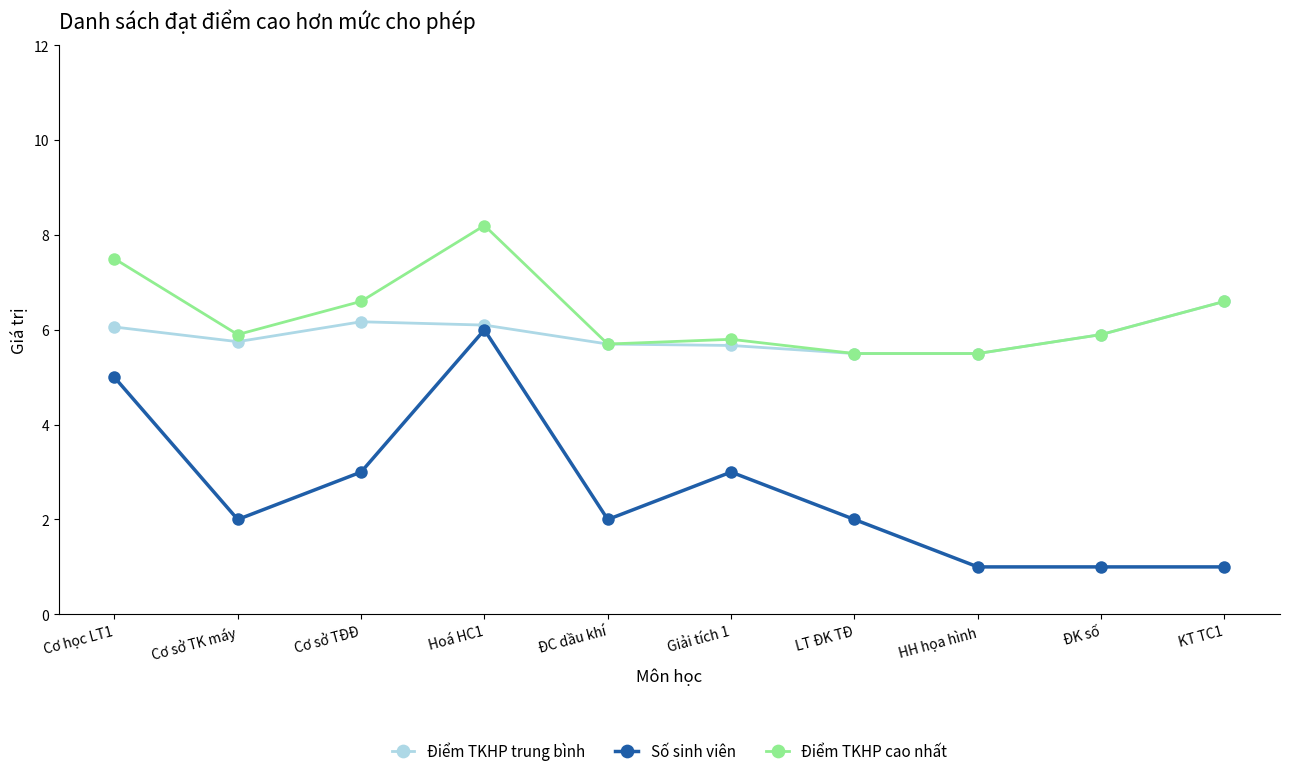

Count the Số sinh viên values in the range 1 to 3.

8